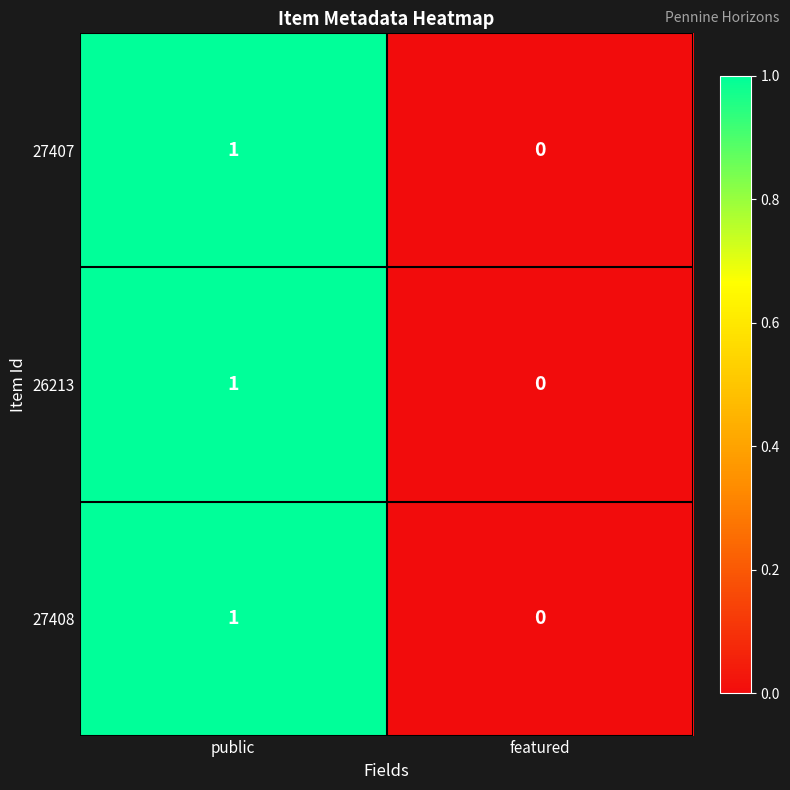

At which category is the sum across all series the highest?

public